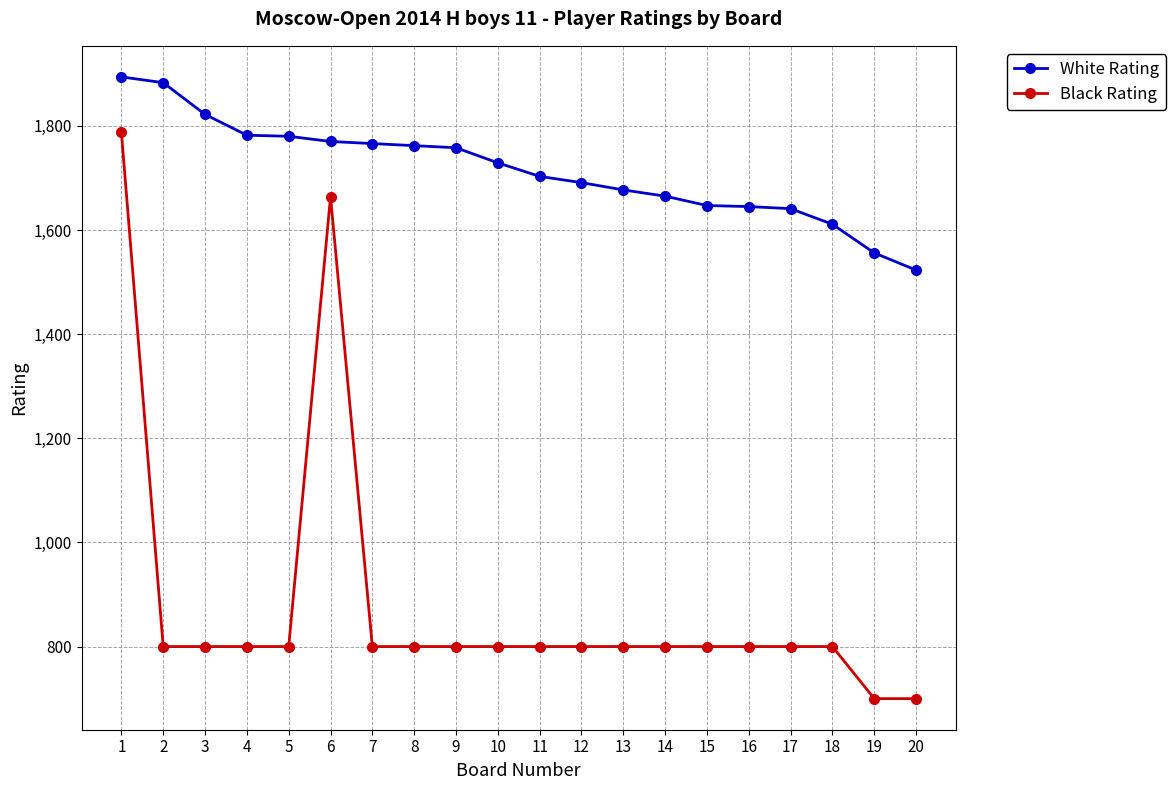

At 16, list the series in order from smallest to largest.

Black Rating, White Rating